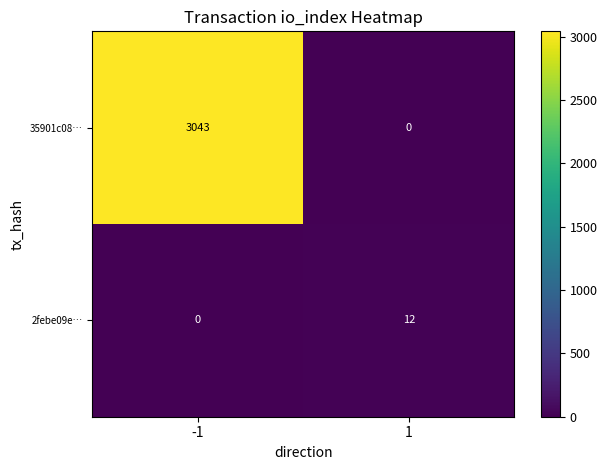

True or false: 2febe09e… has a value of 0 at -1.

True